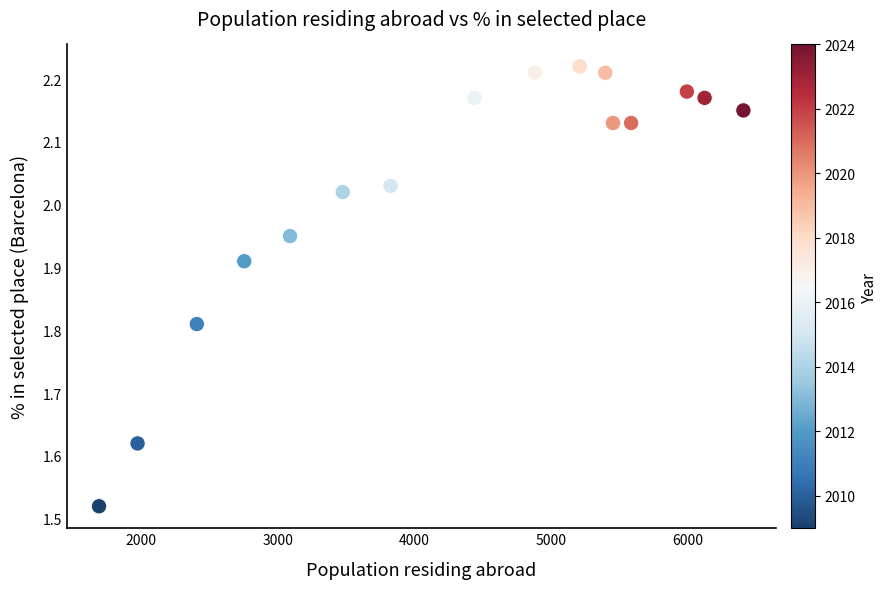

What is the range of X values (max minus min)?

4717.0